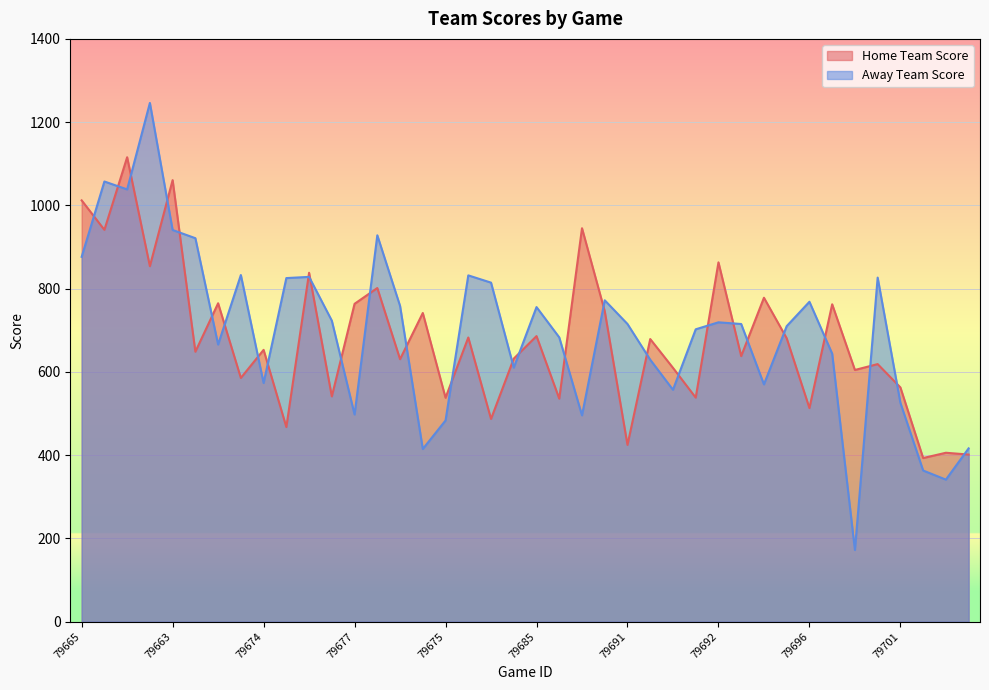

At how many categories does at least one series exceed 295?

40